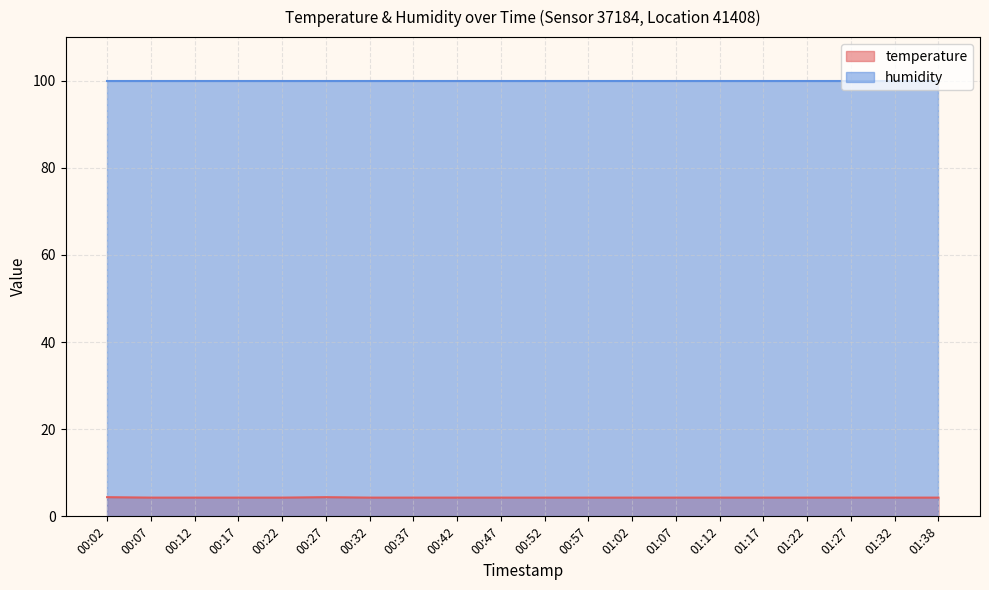

What is the smallest value displayed?

4.3